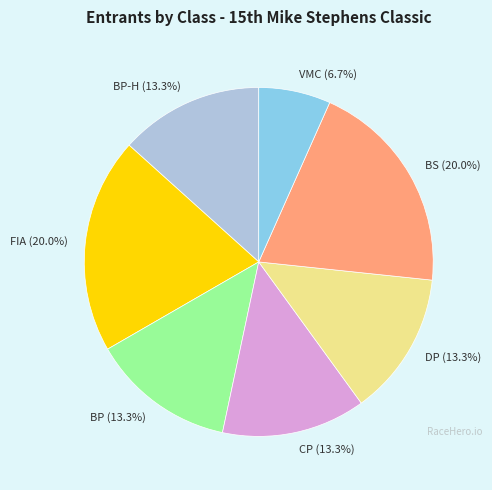

To the nearest percent, what is the difference between the largest and smallest slice percentages?

13%